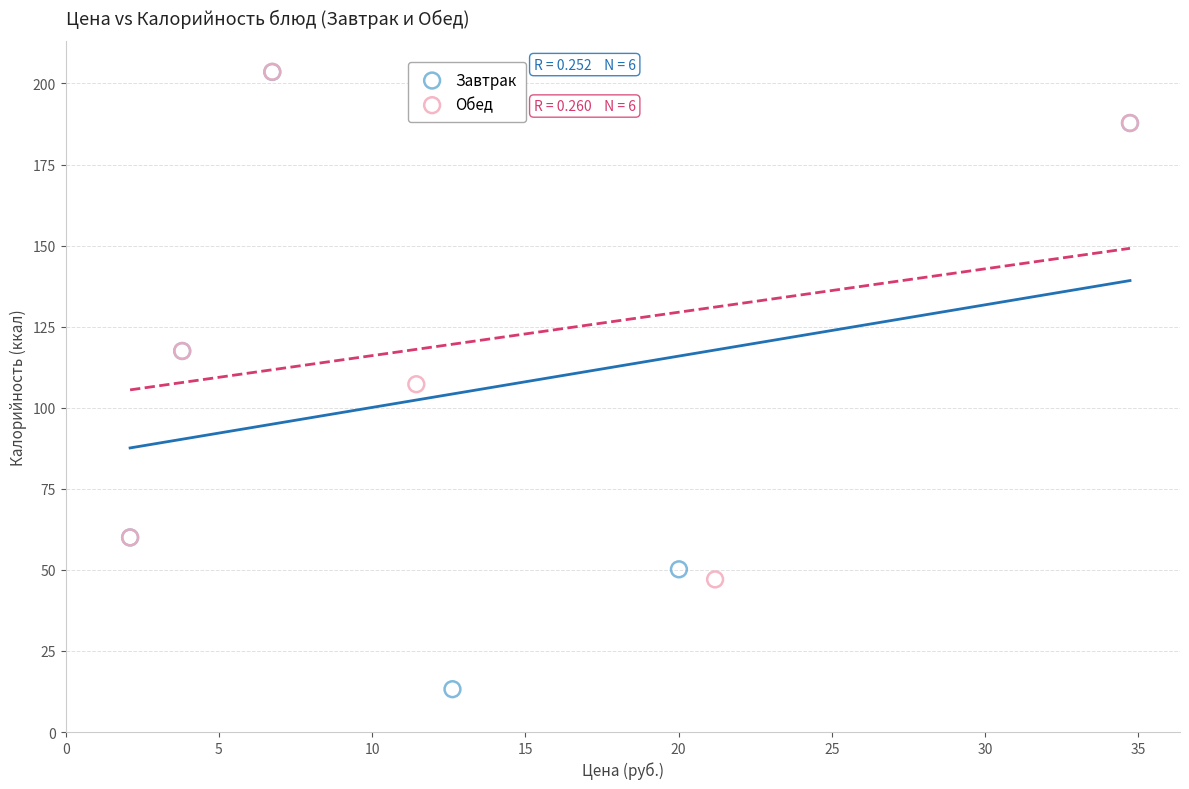

Which series has the largest Y range (max minus min)?

Завтрак